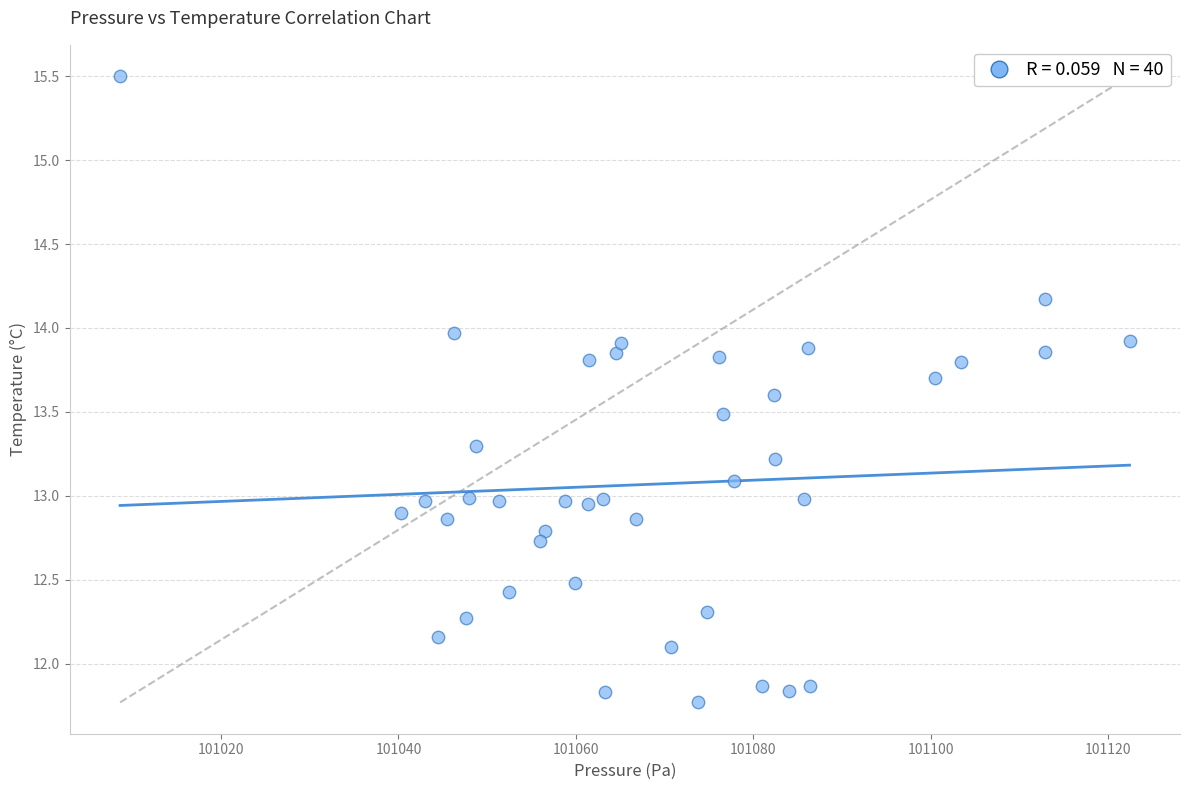

What is the range of Y values (max minus min)?

3.7